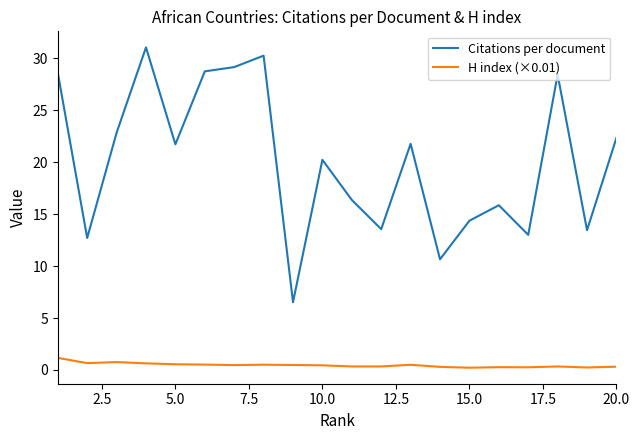

What are all the series names shown in the legend?

Citations per document, H index (×0.01)